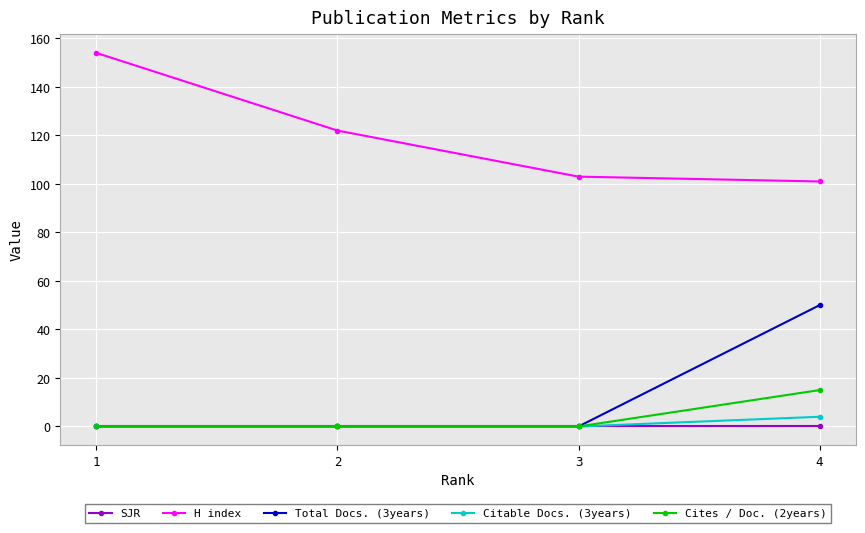

Which series changed the most between 2 and 3?

H index